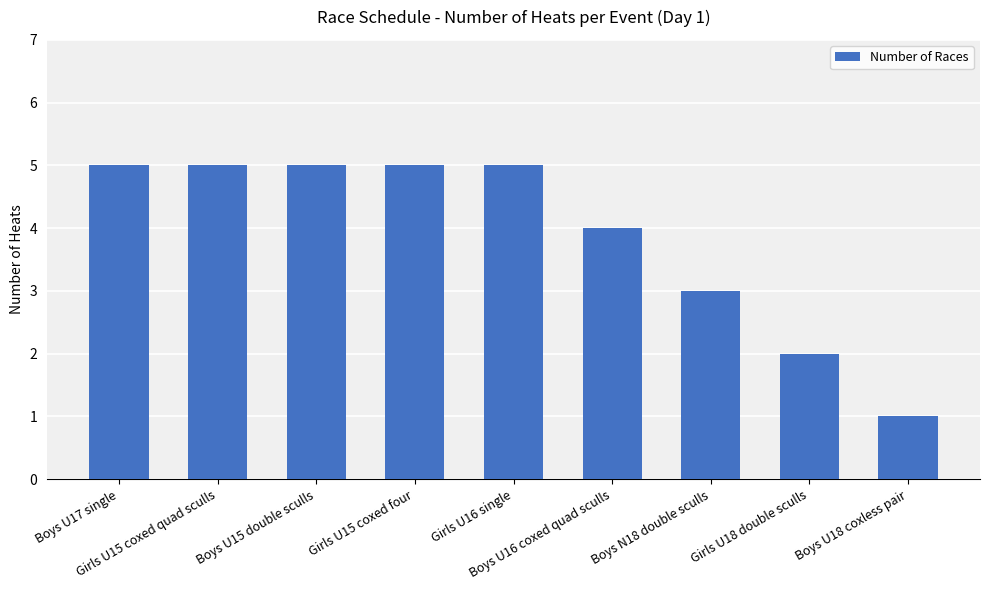

What position from the left is Boys N18 double sculls?

7